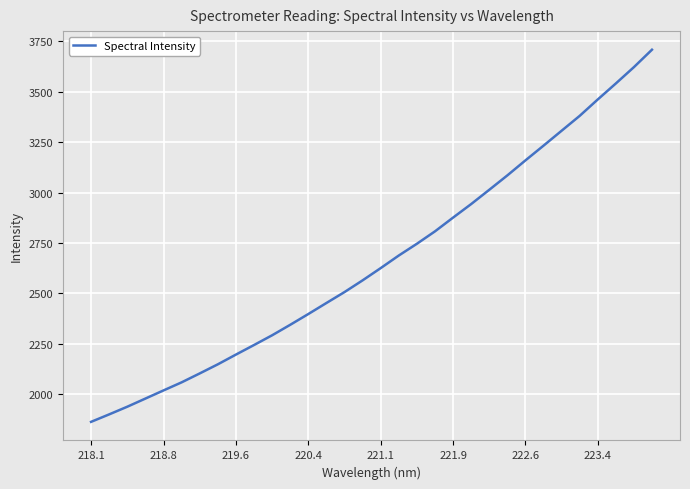

What is the difference between the maximum and minimum values?

1845.6